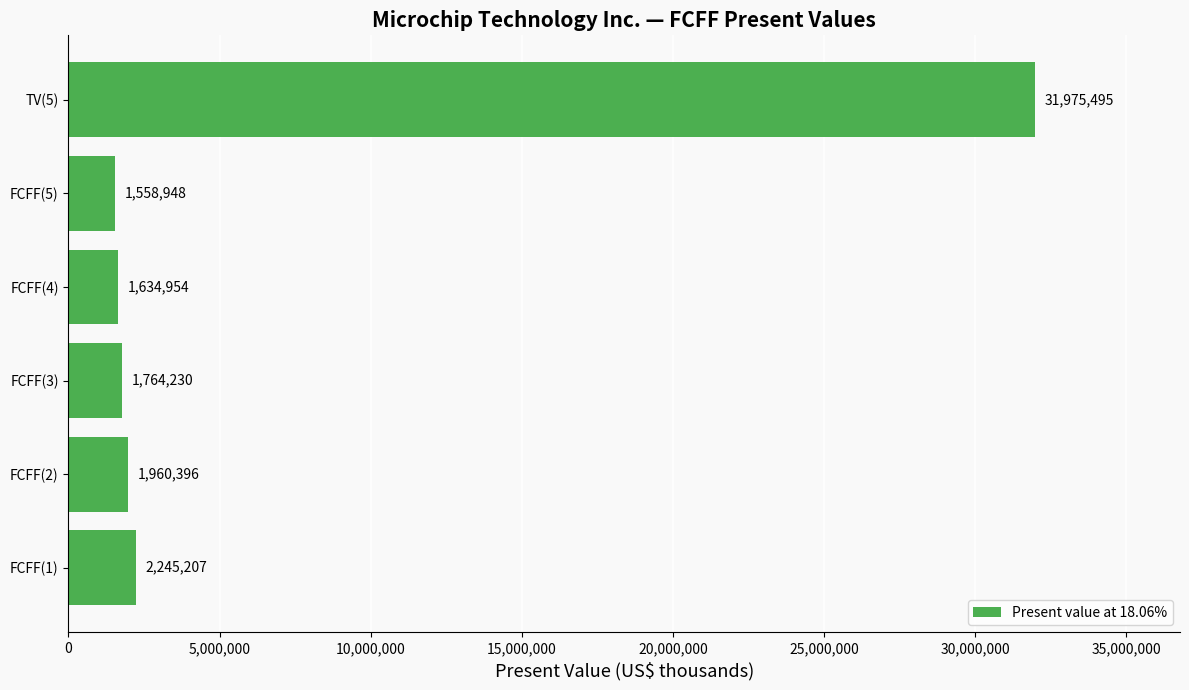

Are the bars horizontal?

Yes